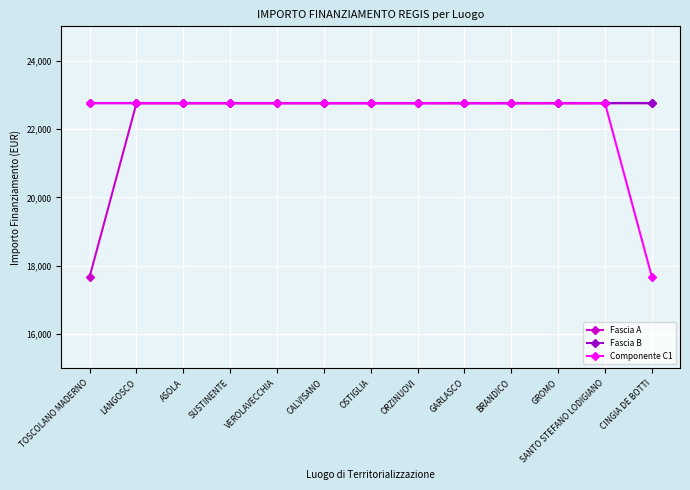

True or false: Fascia B has a value of 34240.7 at SANTO STEFANO LODIGIANO.

False